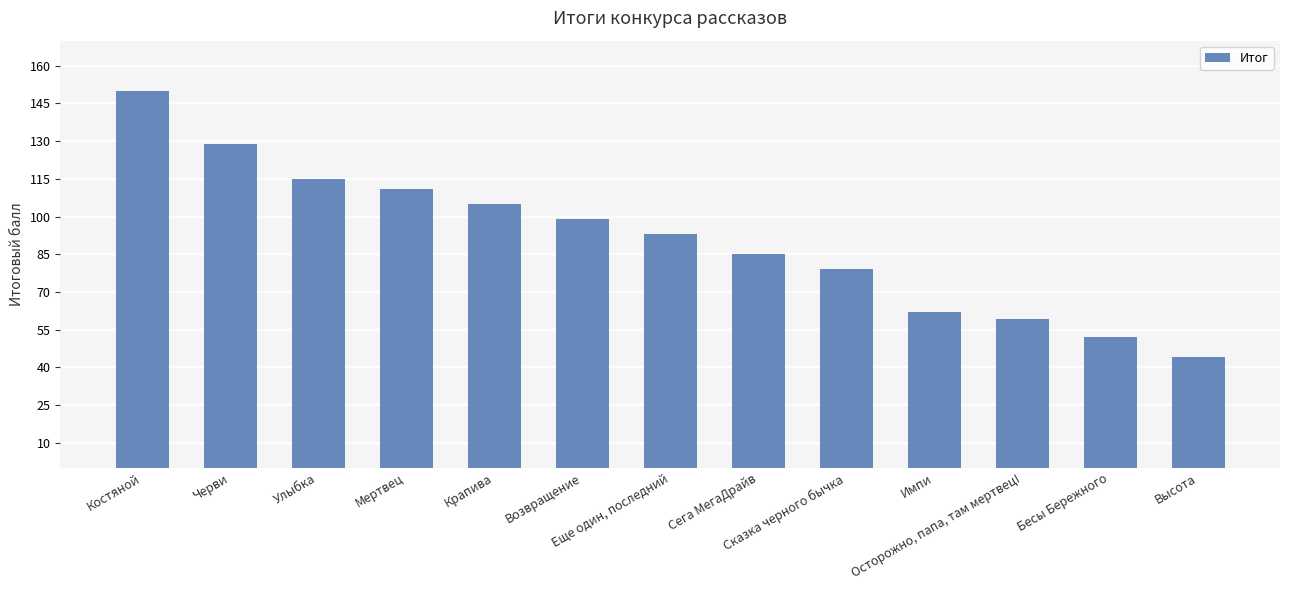

How many data points does each series have?

13